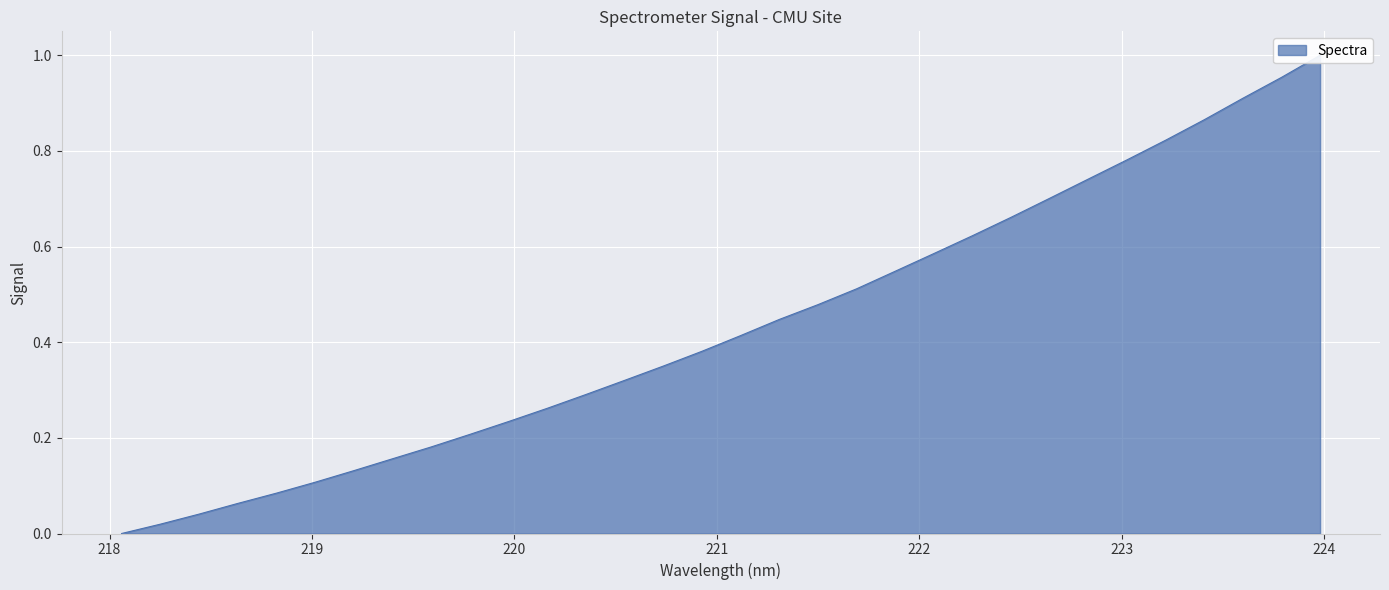

How many positive values are there?

31